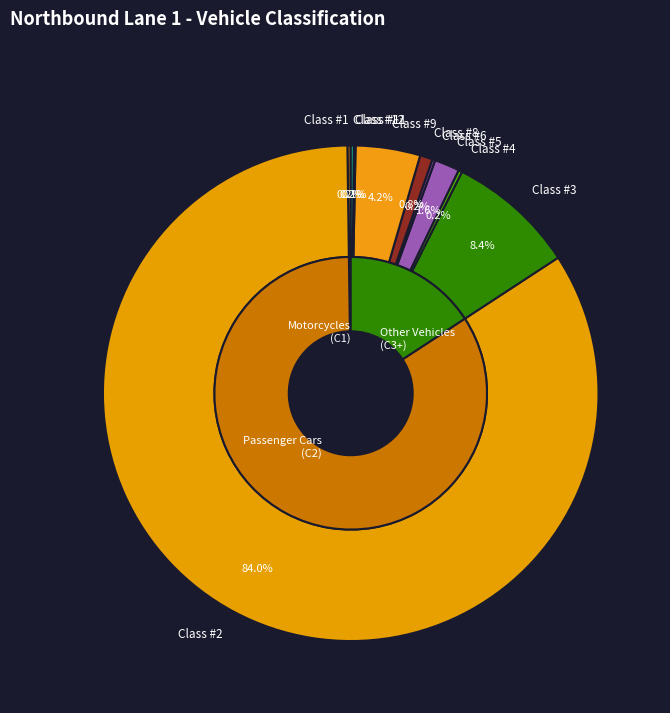

Approximately how many times larger is the value at Class #5 compared to Class #4?

6.8